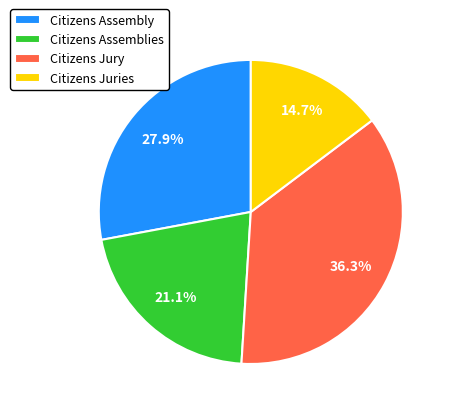

Which slice is the smallest?

Citizens Juries